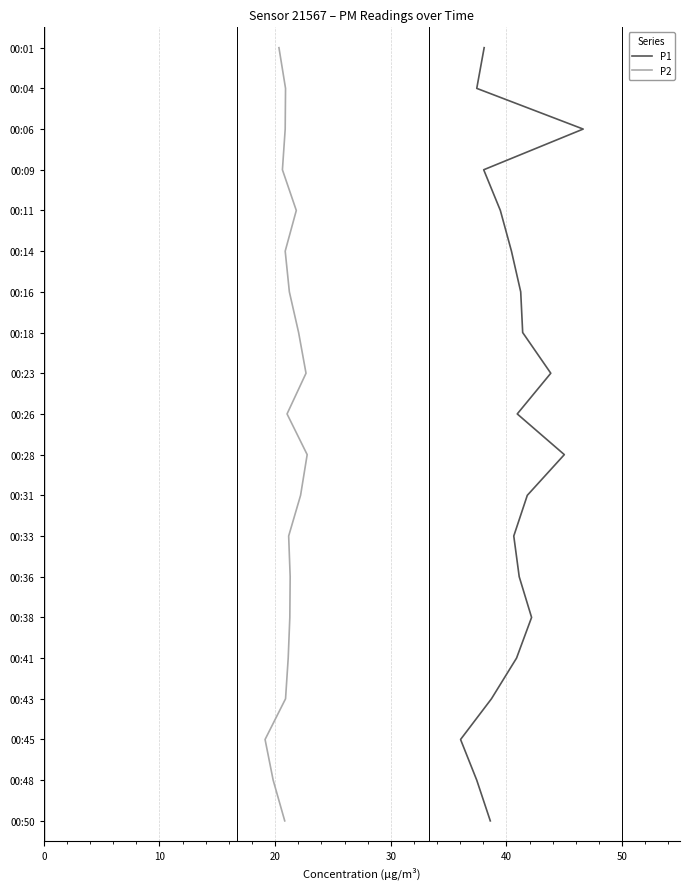

Is the value of P1 at 11 greater than the value of P2 at 10?

Yes